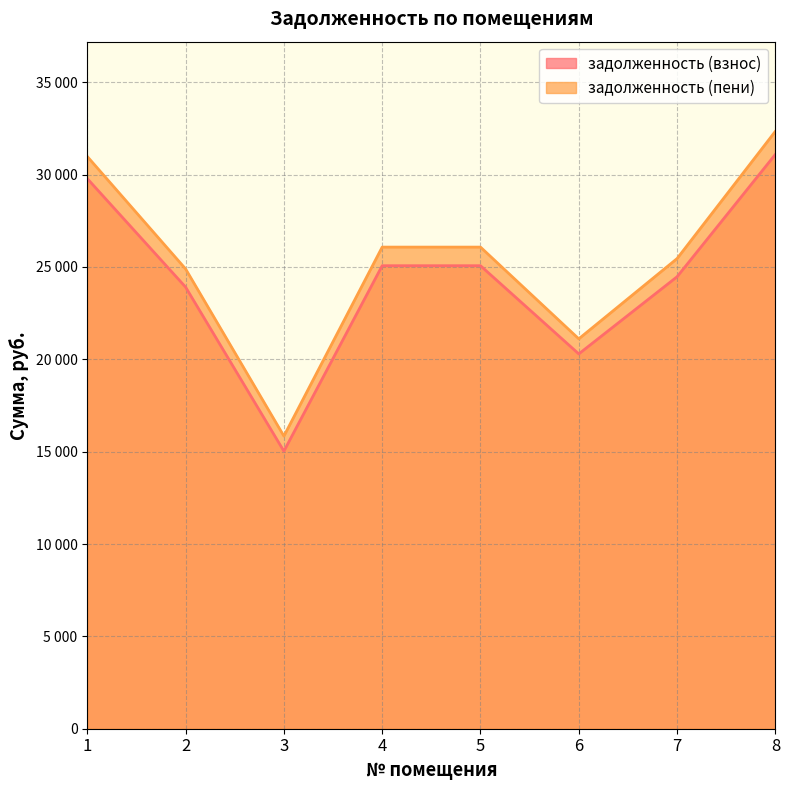

At which label does задолженность (пени) reach its peak?

8